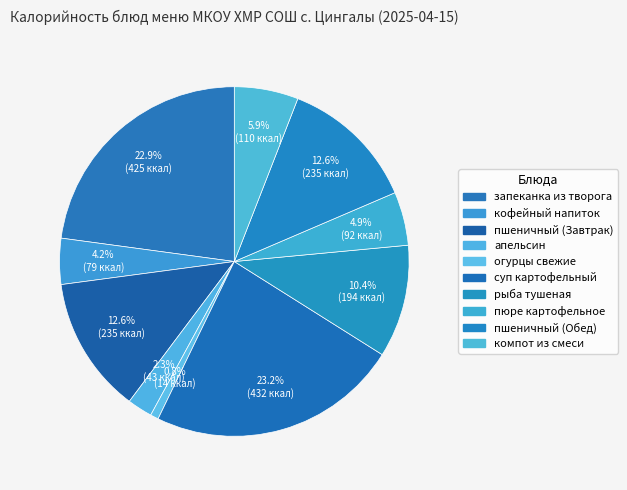

What percentage is the рыба тушеная slice, to the nearest percent?

10%